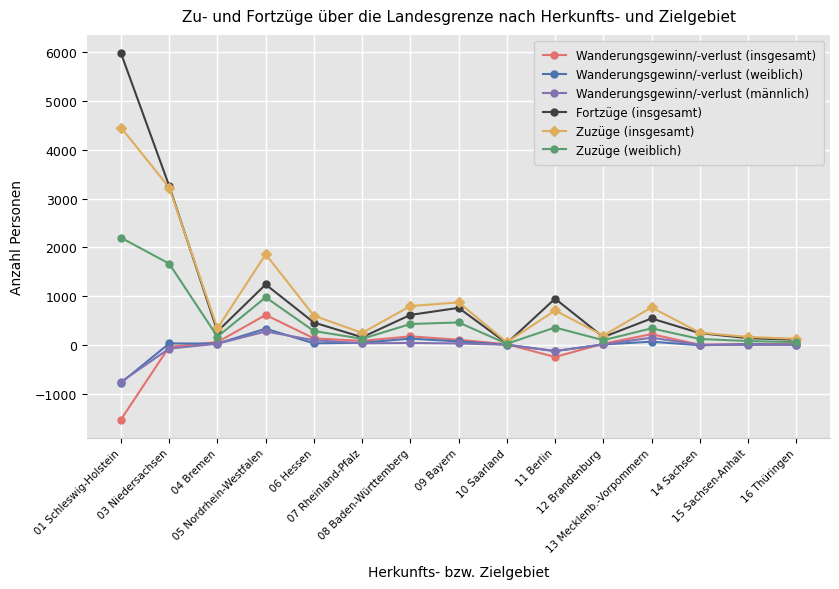

What is the lowest value of the Wanderungsgewinn/-verlust (männlich) series?

-751